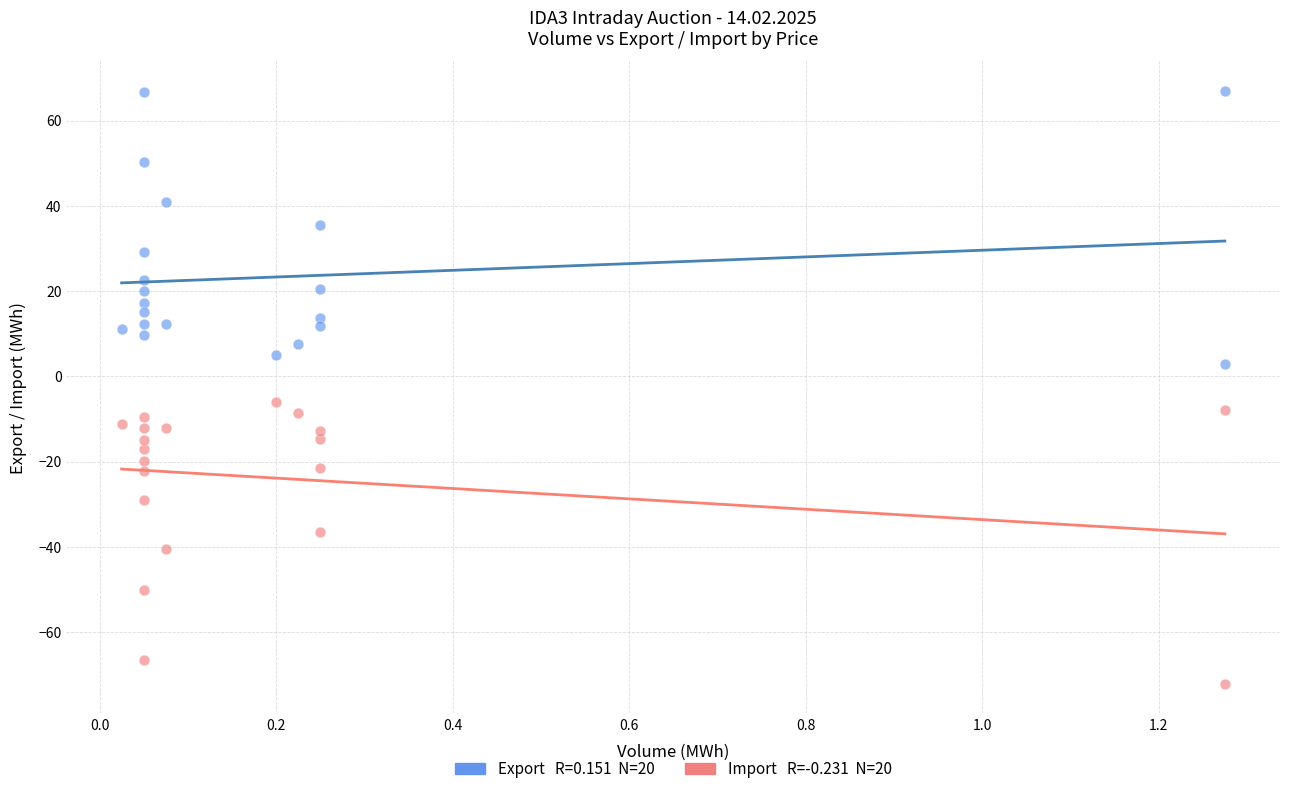

Across all data points, what is the range of Y values (max minus min)?

139.1